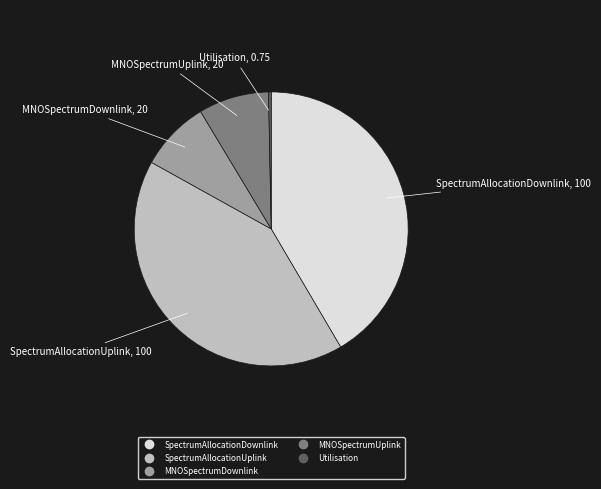

Is Utilisation the majority of the pie?

No